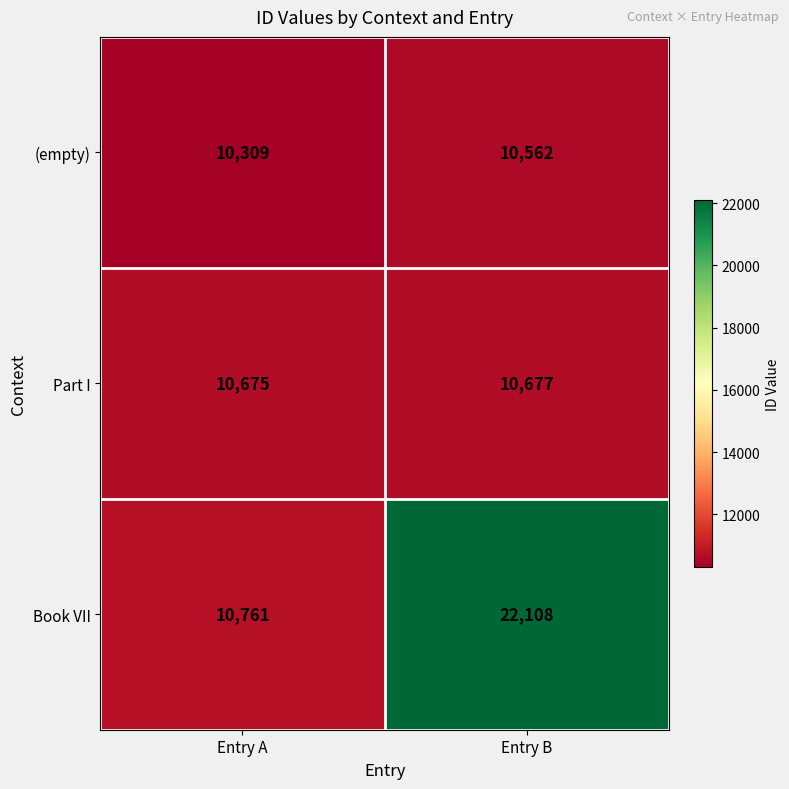

The value of (empty) at Entry B is 6523. True or false?

False